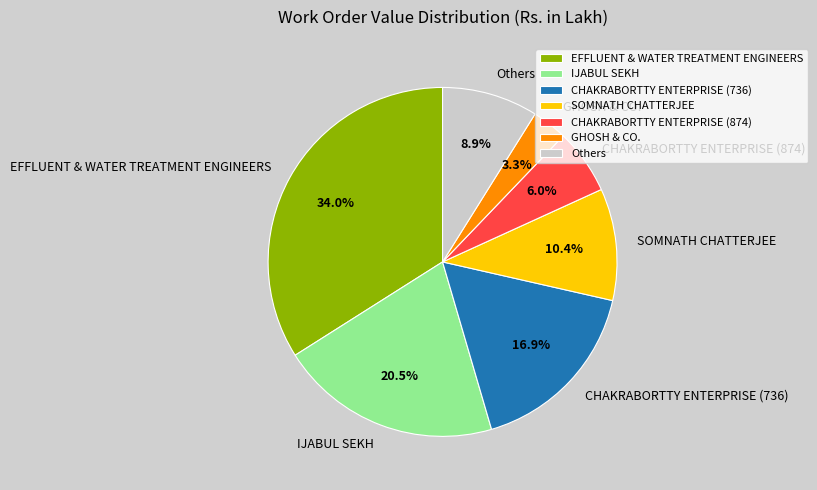

Rank the categories by value from highest to lowest.

EFFLUENT & WATER TREATMENT ENGINEERS, IJABUL SEKH, CHAKRABORTTY ENTERPRISE (736), SOMNATH CHATTERJEE, Others, CHAKRABORTTY ENTERPRISE (874), GHOSH & CO.